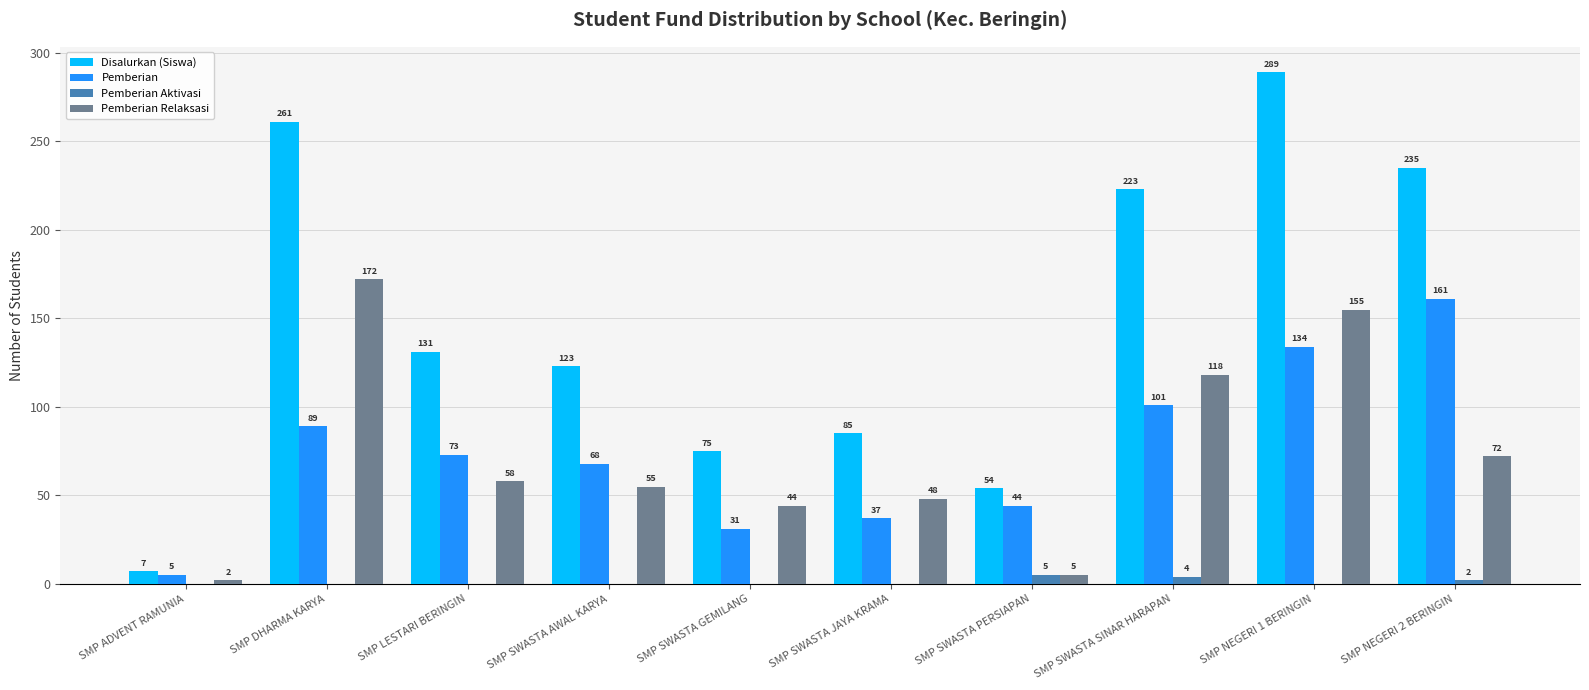

Which category has the highest value across all series?

SMP NEGERI 1 BERINGIN